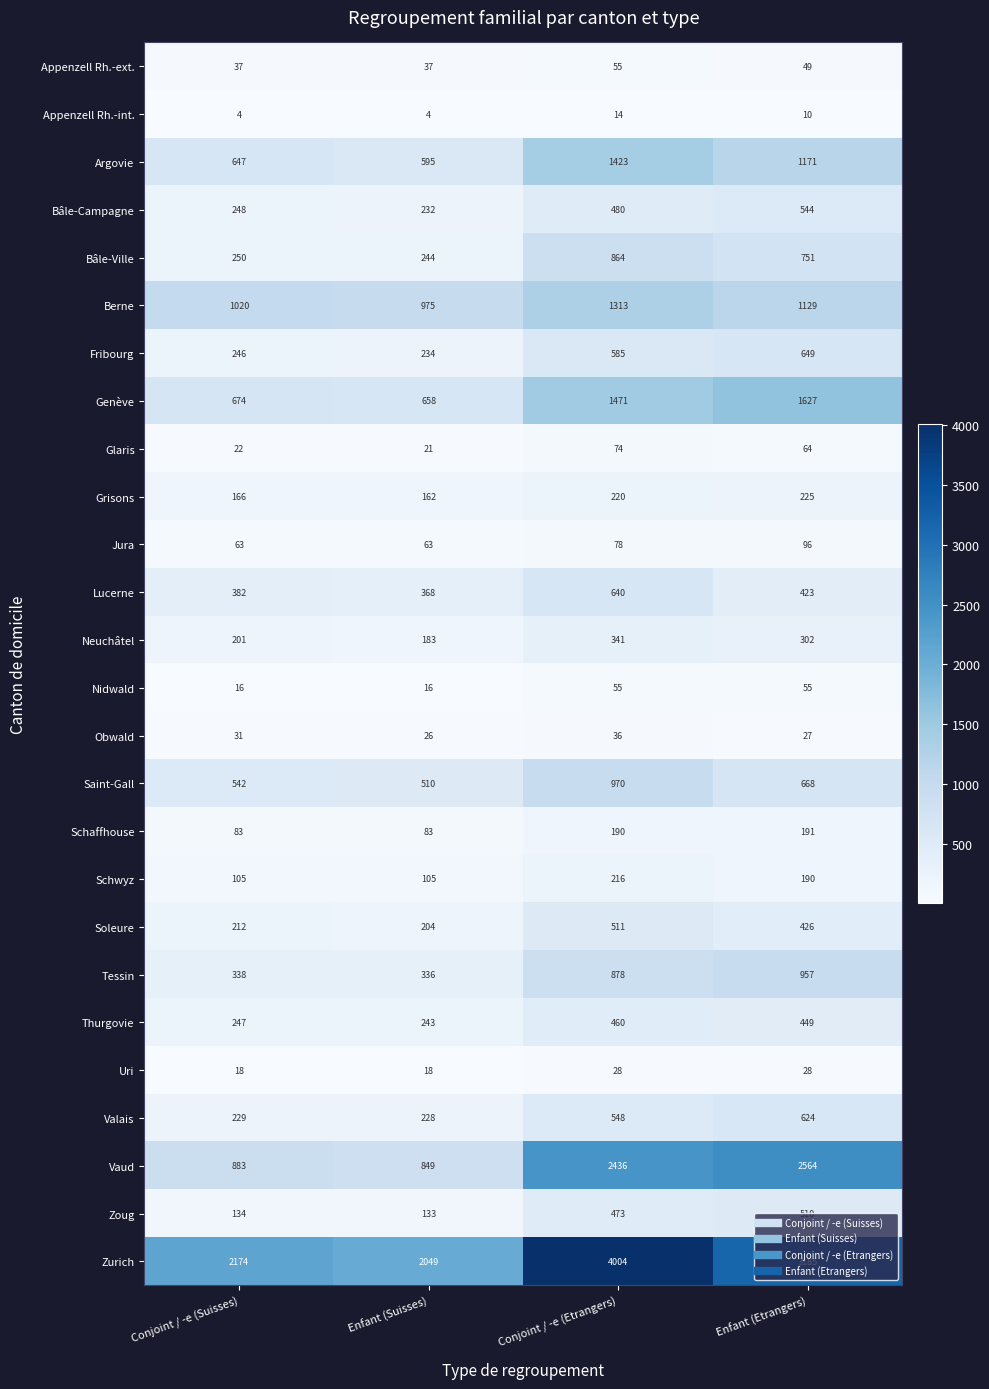

What is the sum of the Bâle-Ville values at Conjoint / -e (Etrangers) and Enfant (Etrangers)?

1615